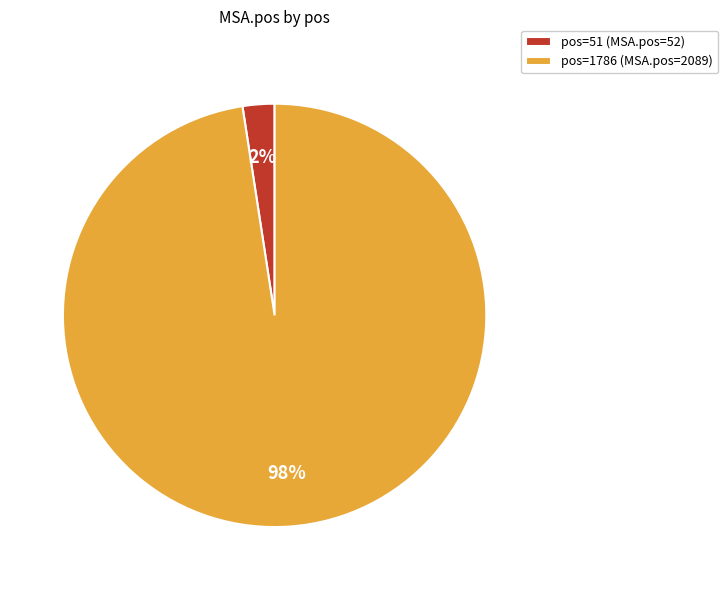

Between pos=51 (MSA.pos=52) and pos=1786 (MSA.pos=2089), which is larger?

pos=1786 (MSA.pos=2089)